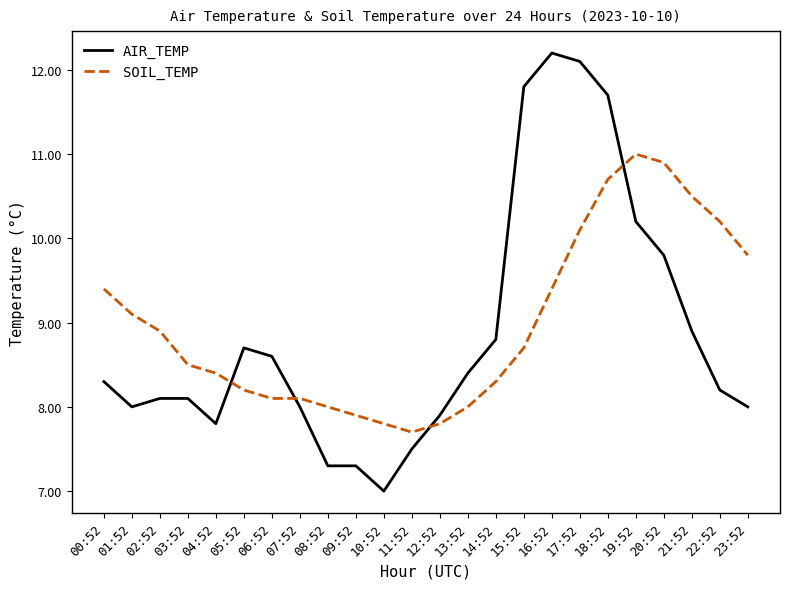

What position from the right is 03:52?

21